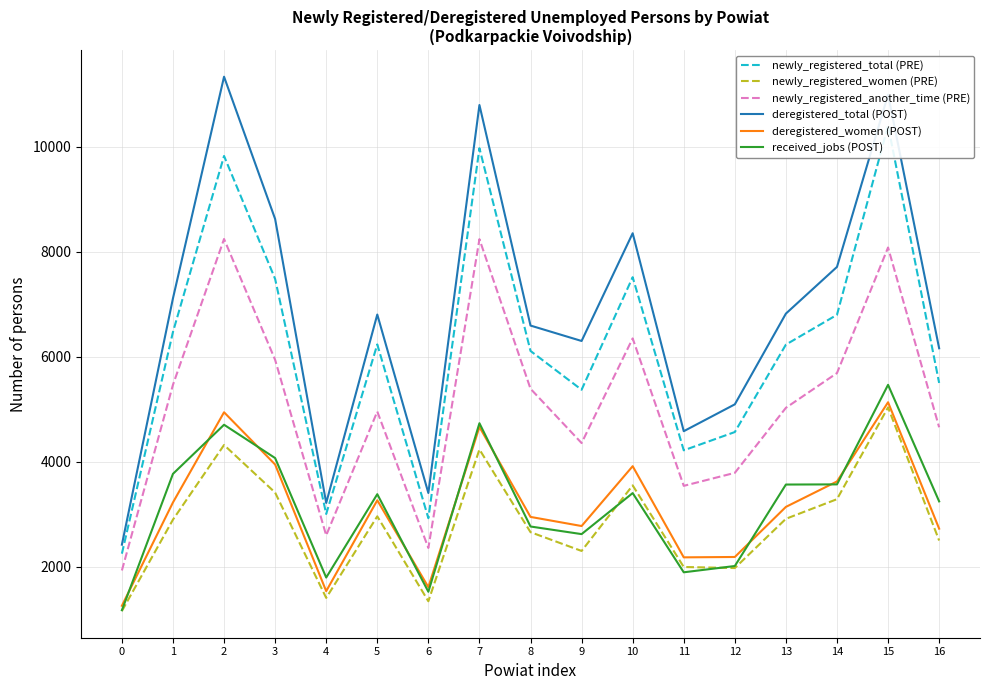

How many interior local valleys does the deregistered_women (POST) series have?

4